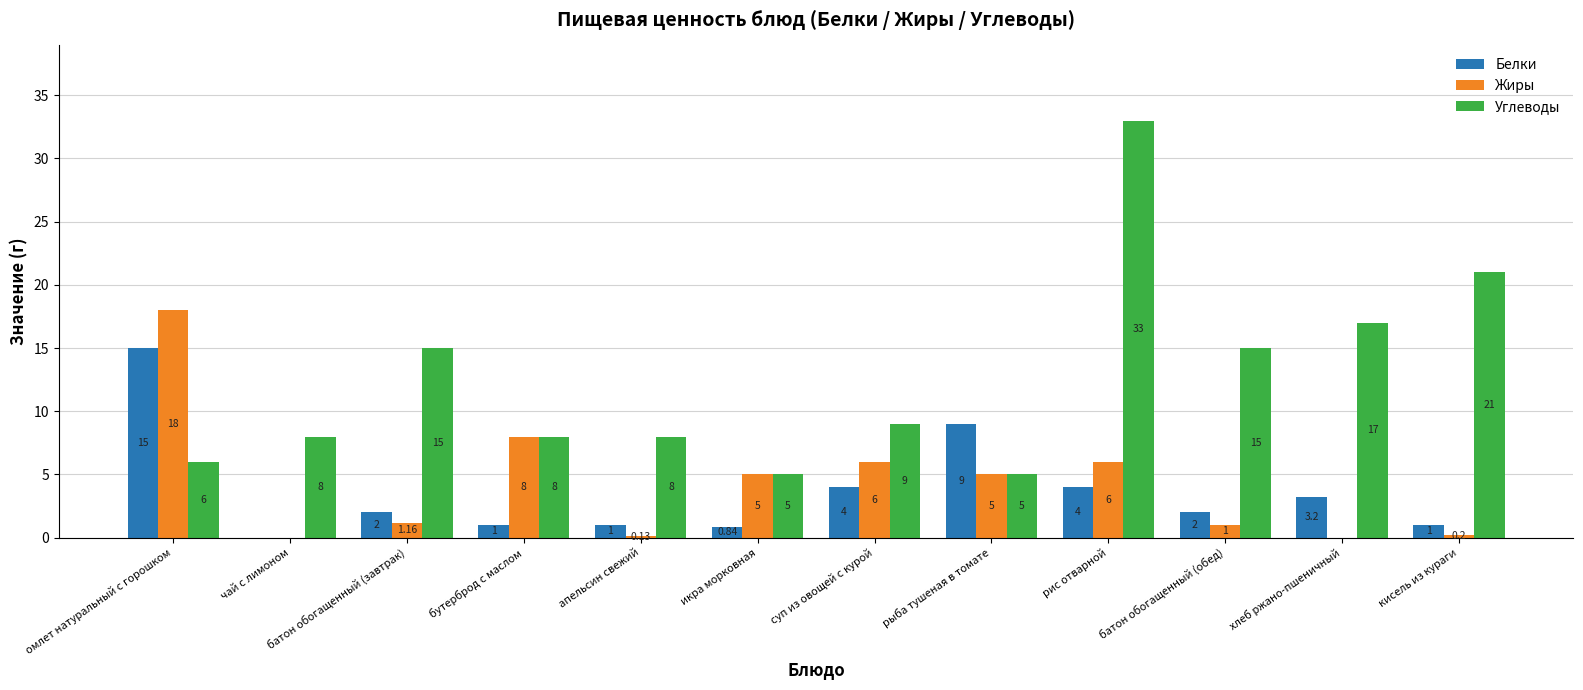

Is the value of Жиры at суп из овощей с курой greater than the value of Углеводы at батон обогащенный (обед)?

No